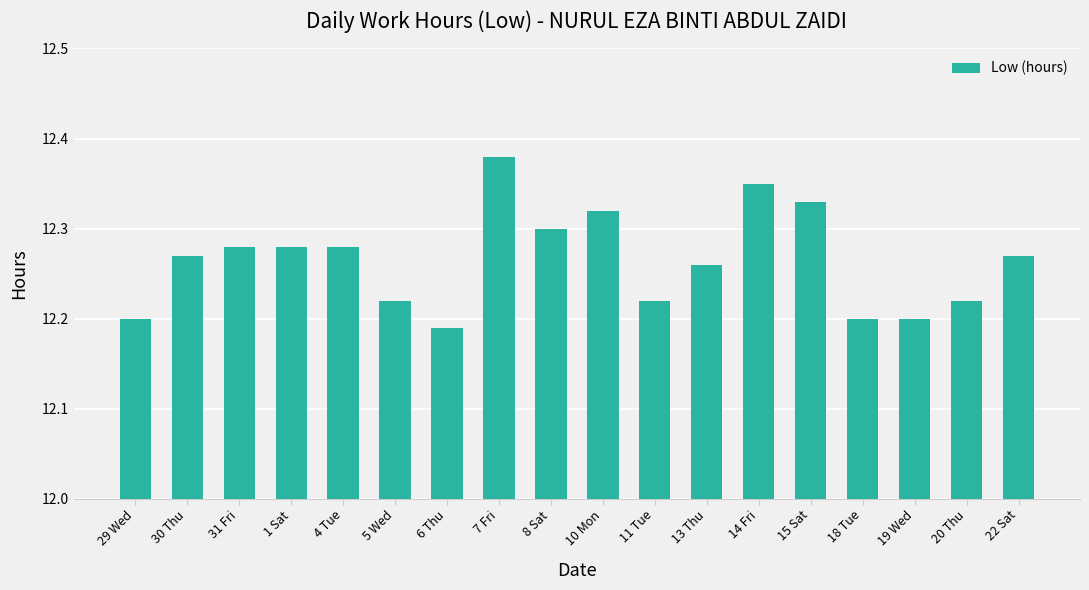

What is the sum of the values at 5 Wed and 1 Sat?

24.5